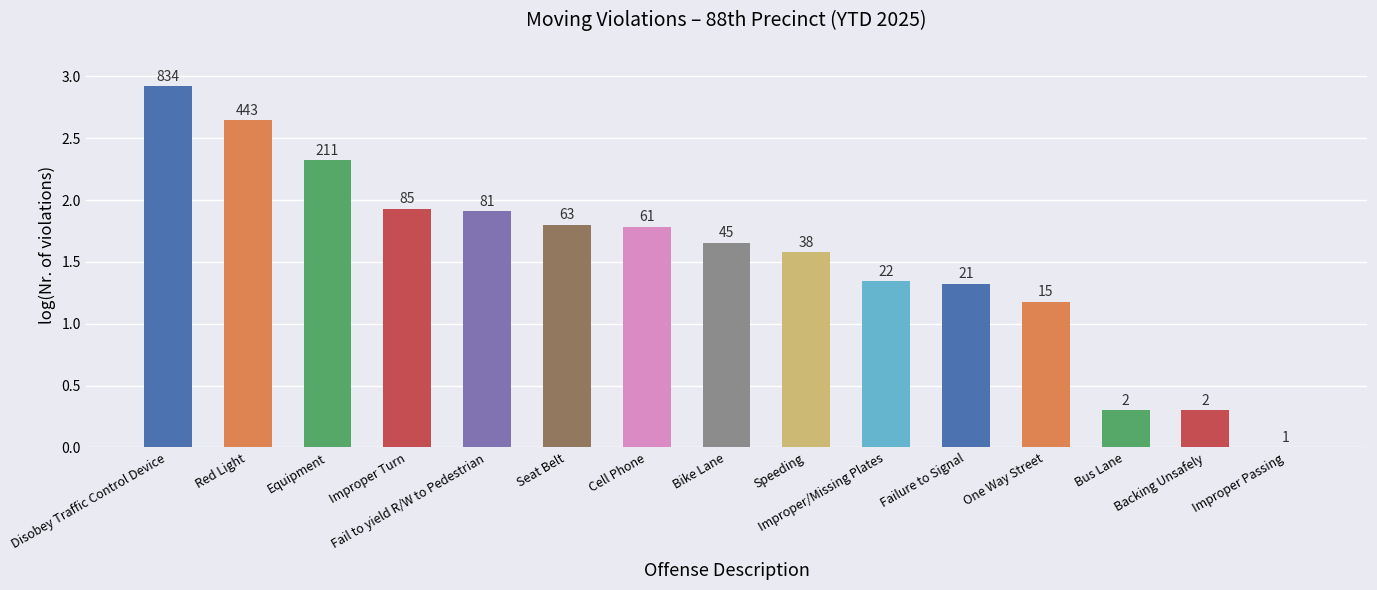

Are the bars horizontal?

No